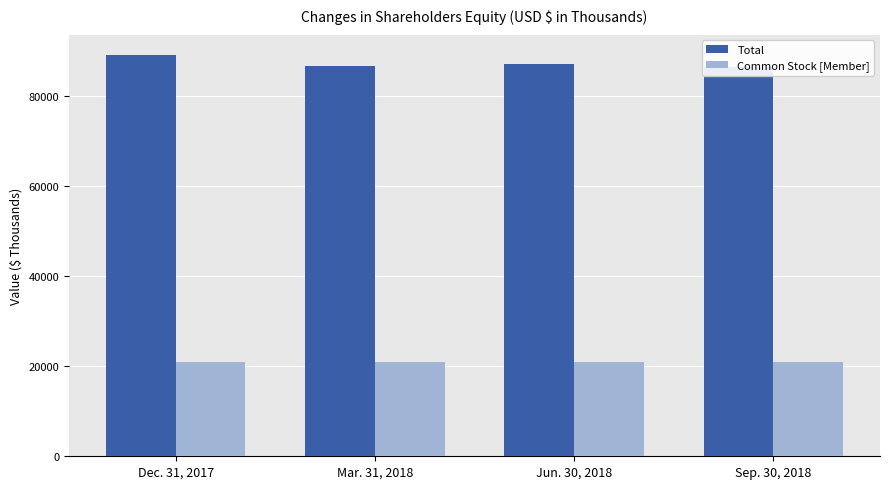

What is the maximum value for Common Stock [Member]?

21024